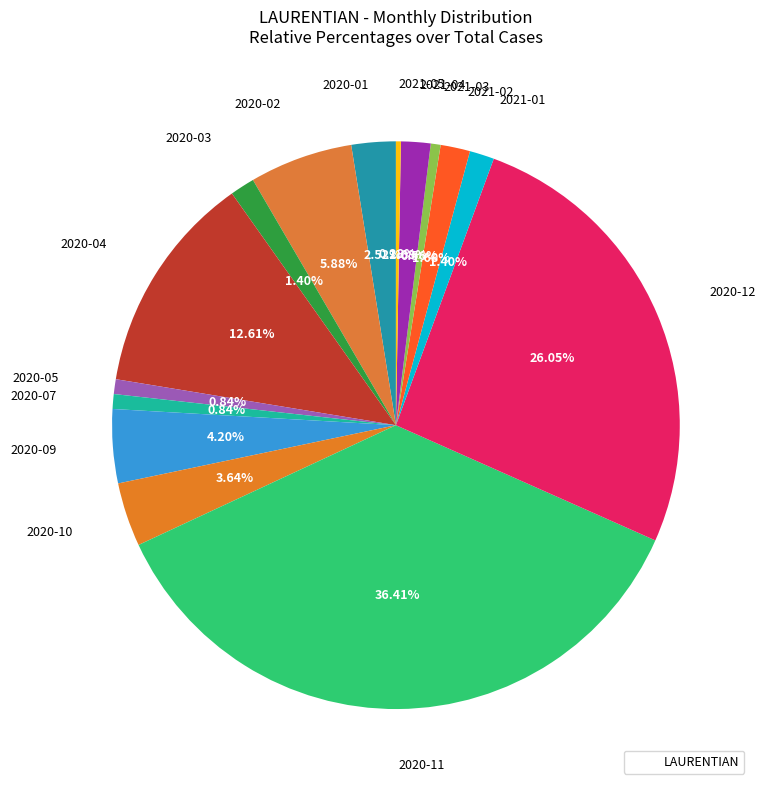

How many segments does this pie chart have?

15